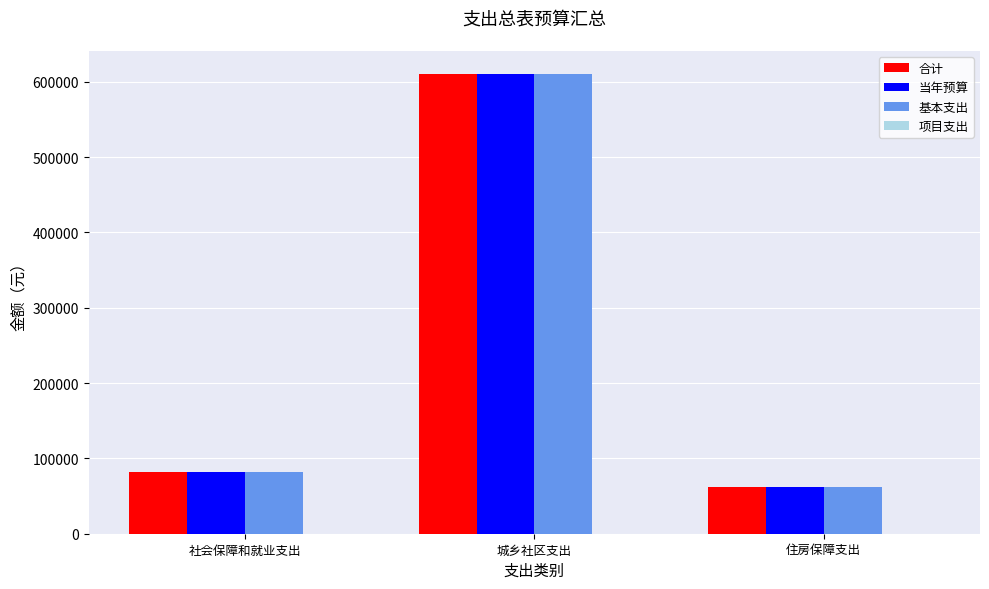

Reading left to right, extract all data points from this chart.

合计: 81650.9	610485.5	62555.8
当年预算: 81650.9	610485.5	62555.8
基本支出: 81650.9	610485.5	62555.8